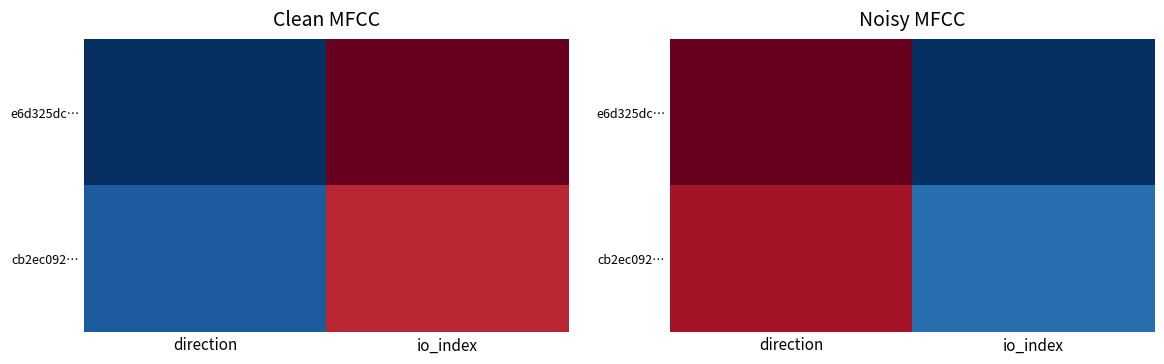

True or false: e6d325dc… has a value of 6 at io_index.

False